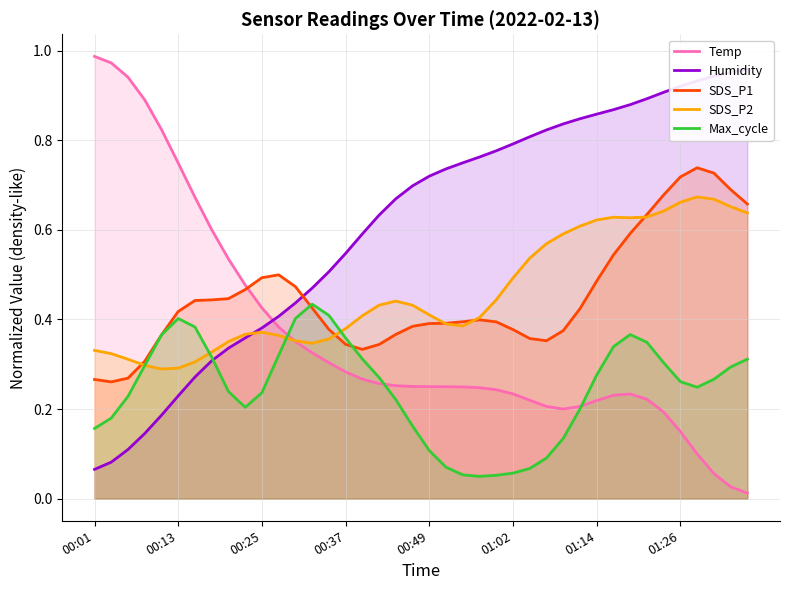

Which series has the largest range (max minus min)?

Temp